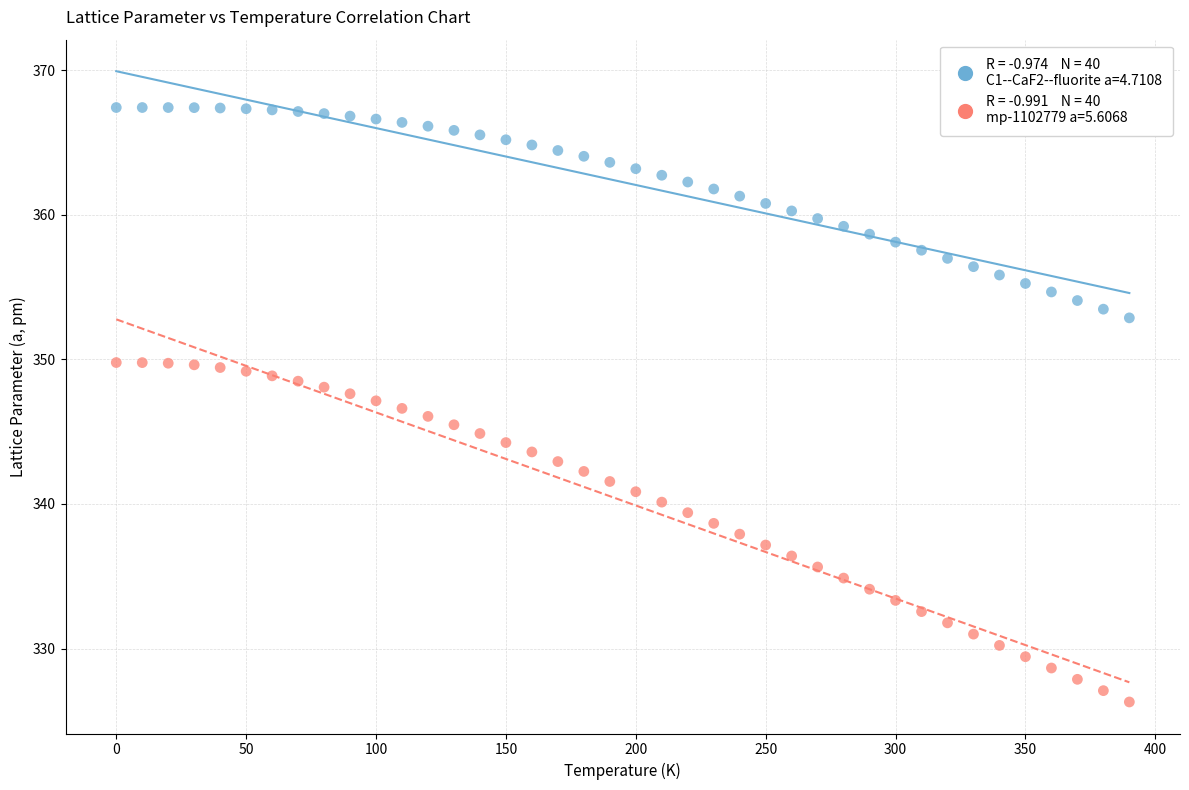

Across all data points, what is the range of X values (max minus min)?

390.0